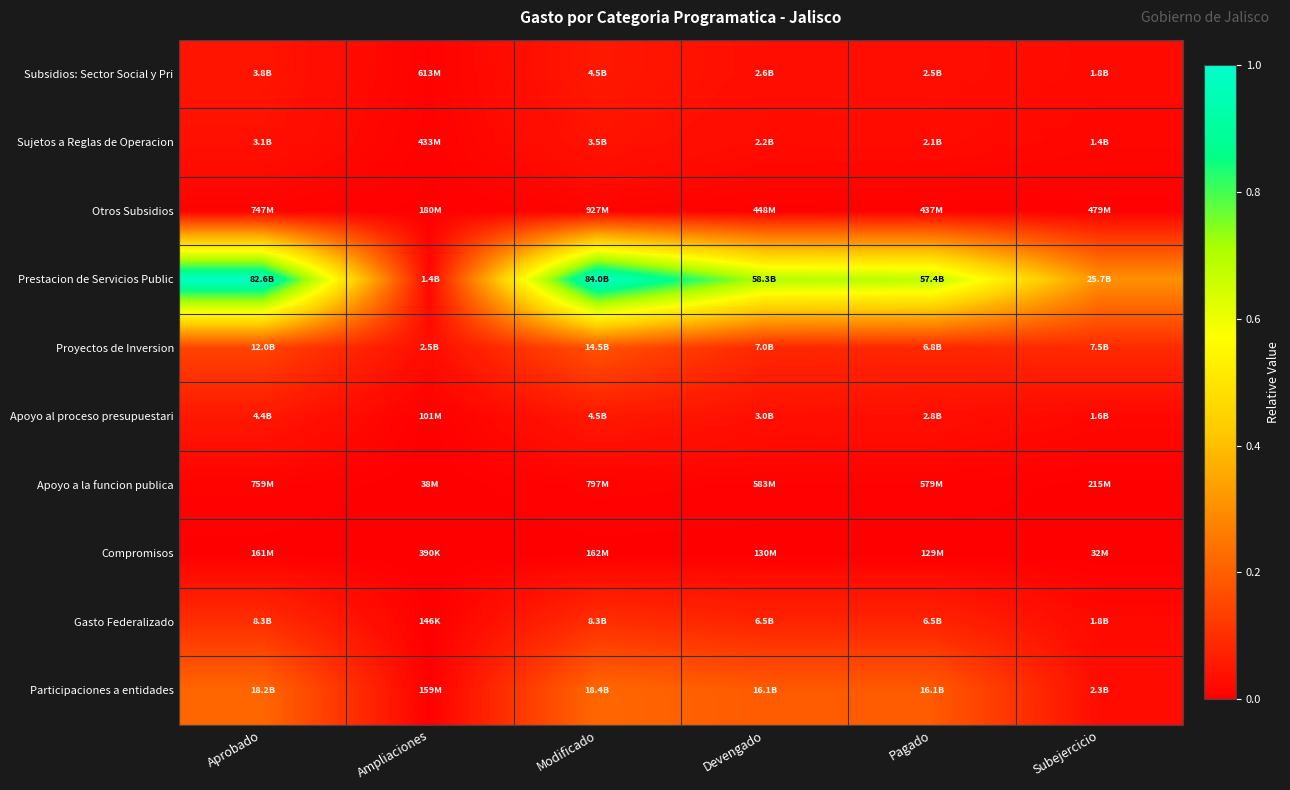

At how many categories does at least one series exceed 0?

6